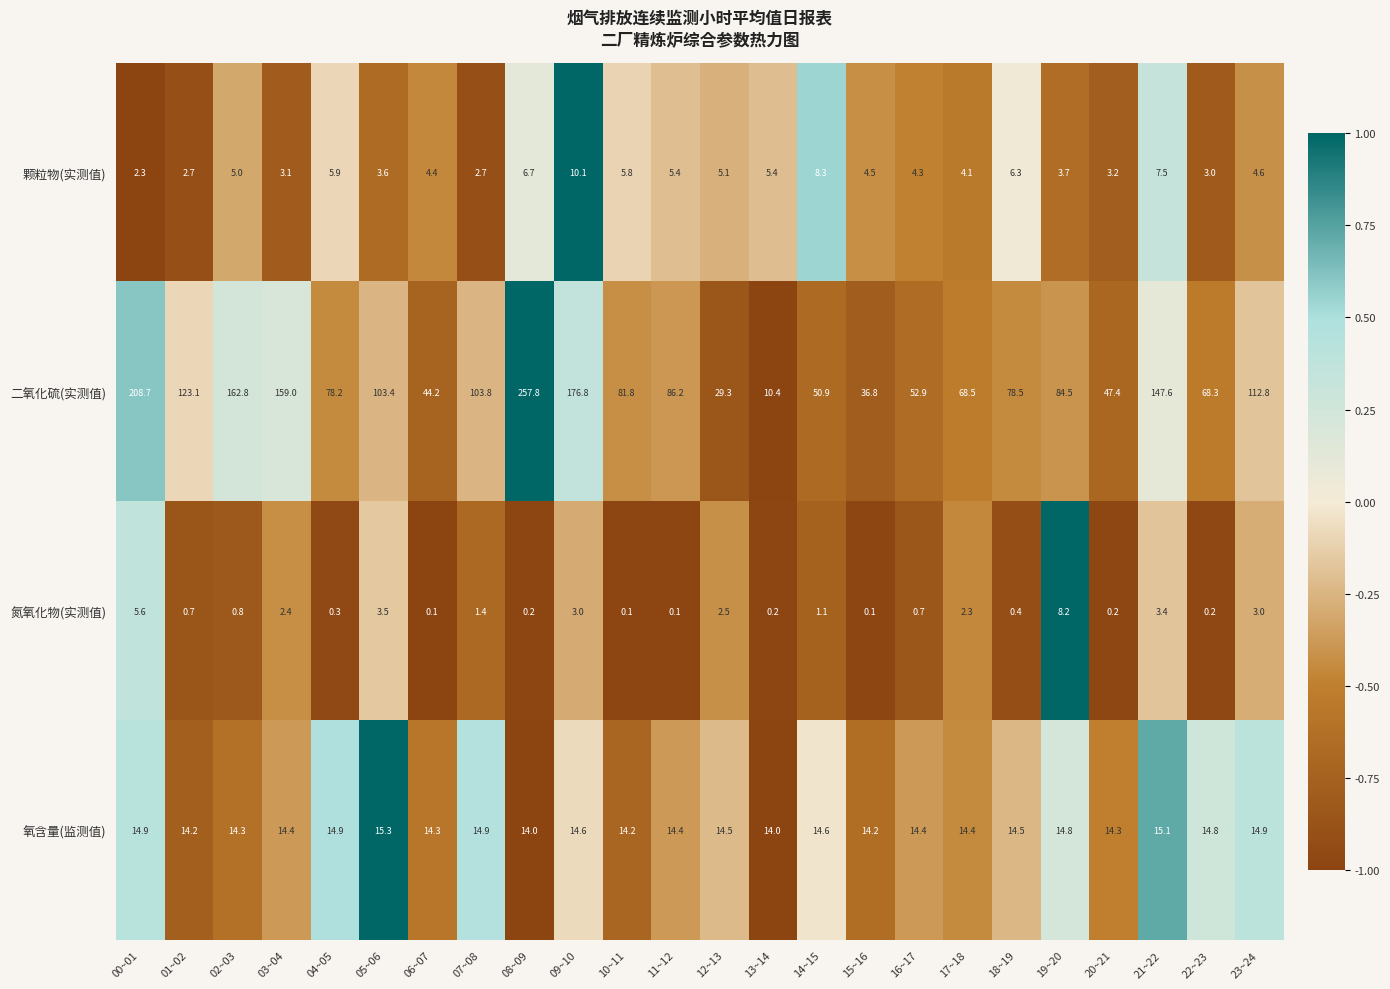

What is the sum of the 二氧化硫(实测值) values at 19~20 and 13~14?

94.9